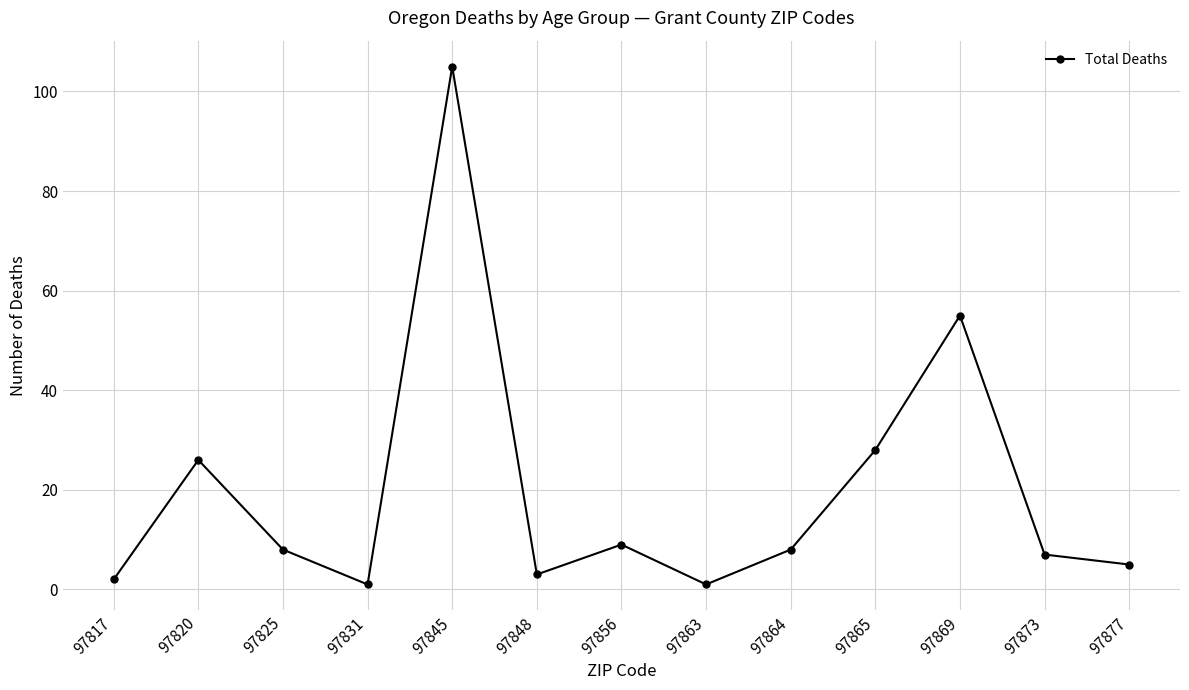

Where is the data nearest to the value 53?

97869